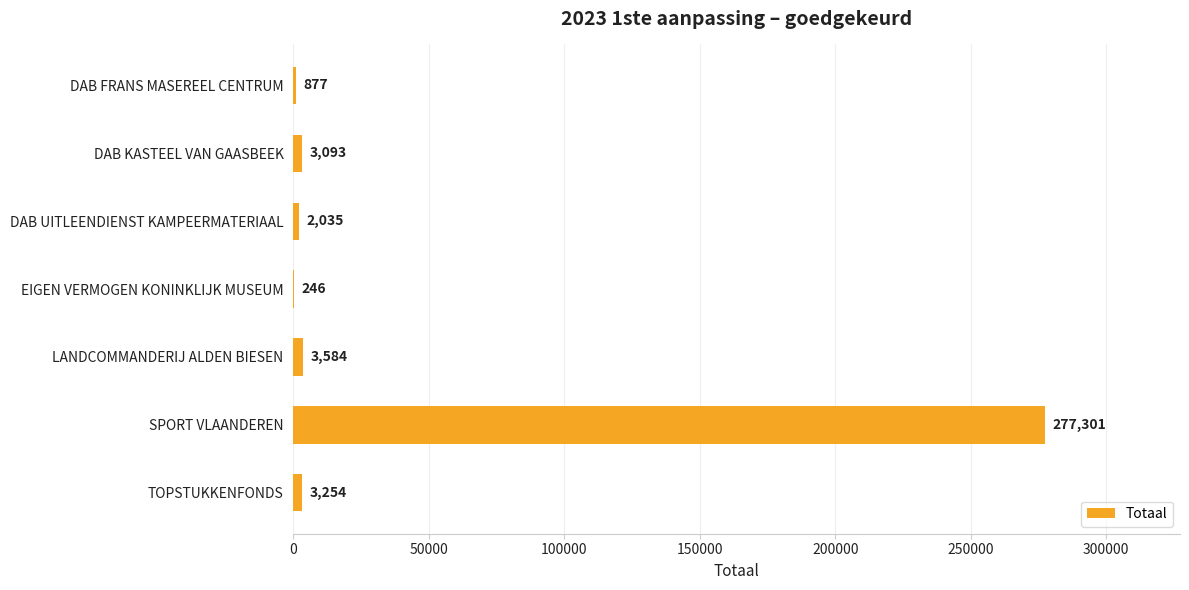

What is the greatest value displayed?

277301